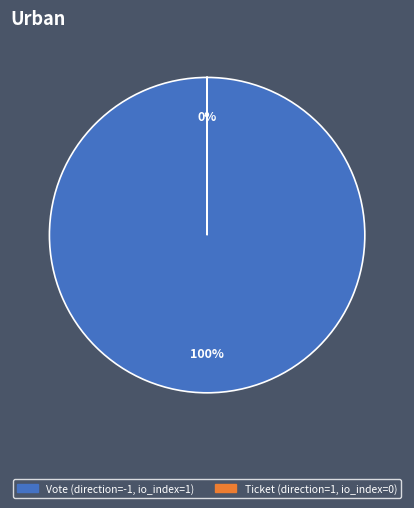

To the nearest percent, what is the difference between the largest and smallest slice percentages?

100%